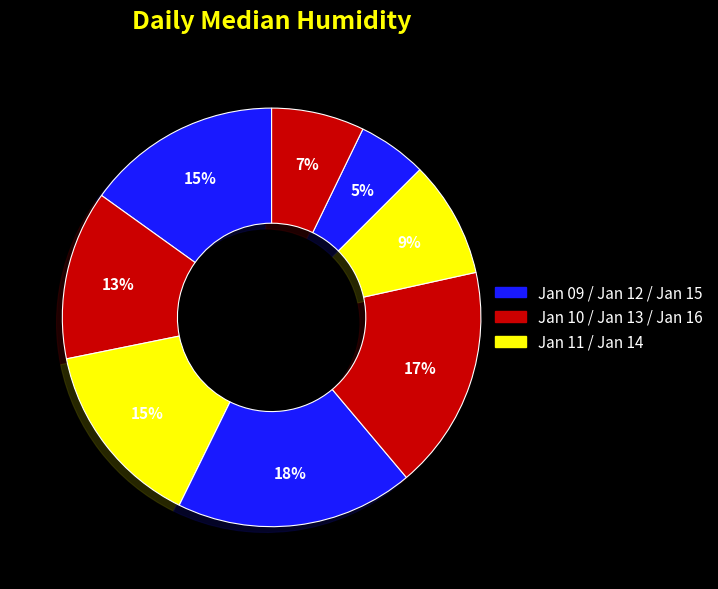

To the nearest percent, what is the difference between the largest and smallest slice percentages?

13%